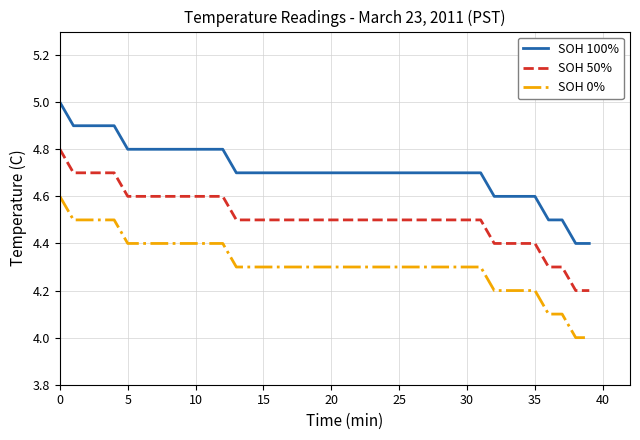

True or false: SOH 0% and SOH 100% intersect in this chart.

False